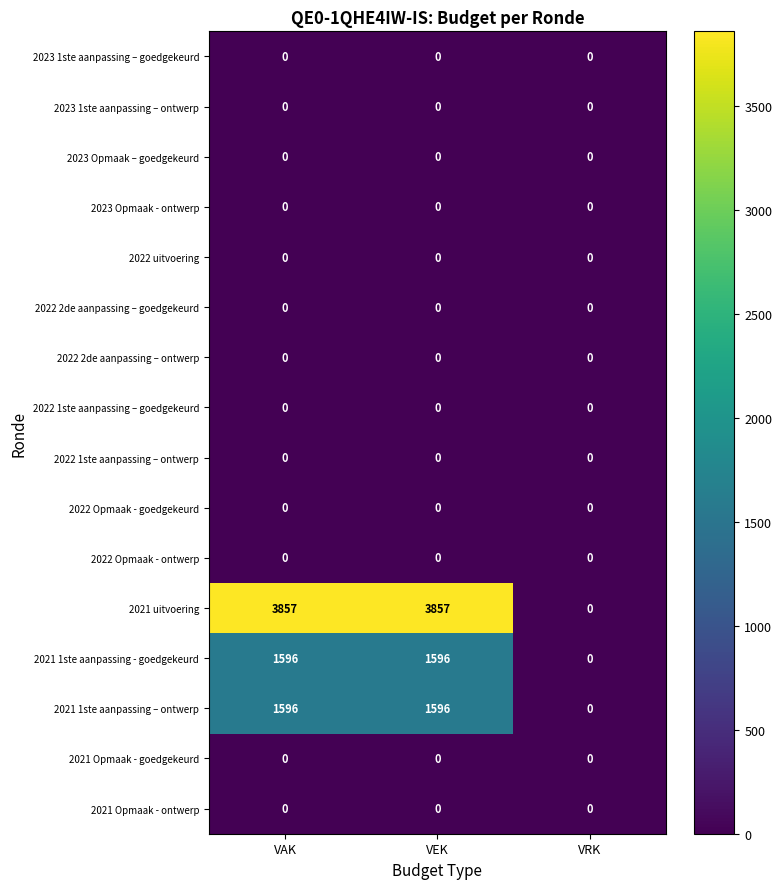

Which series changed the most between VEK and VRK?

2021 uitvoering